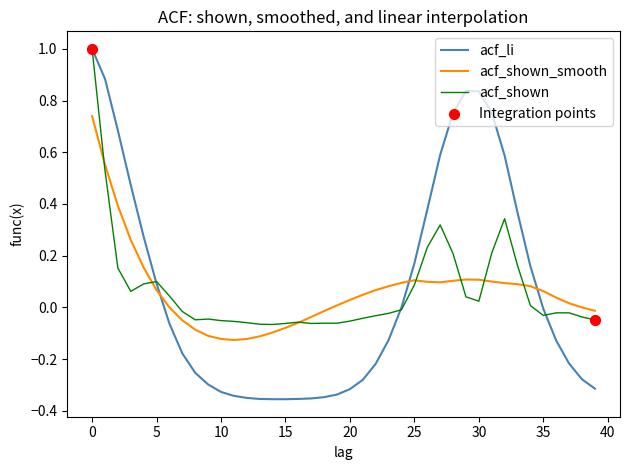

Which series has the largest range (max minus min)?

acf_li